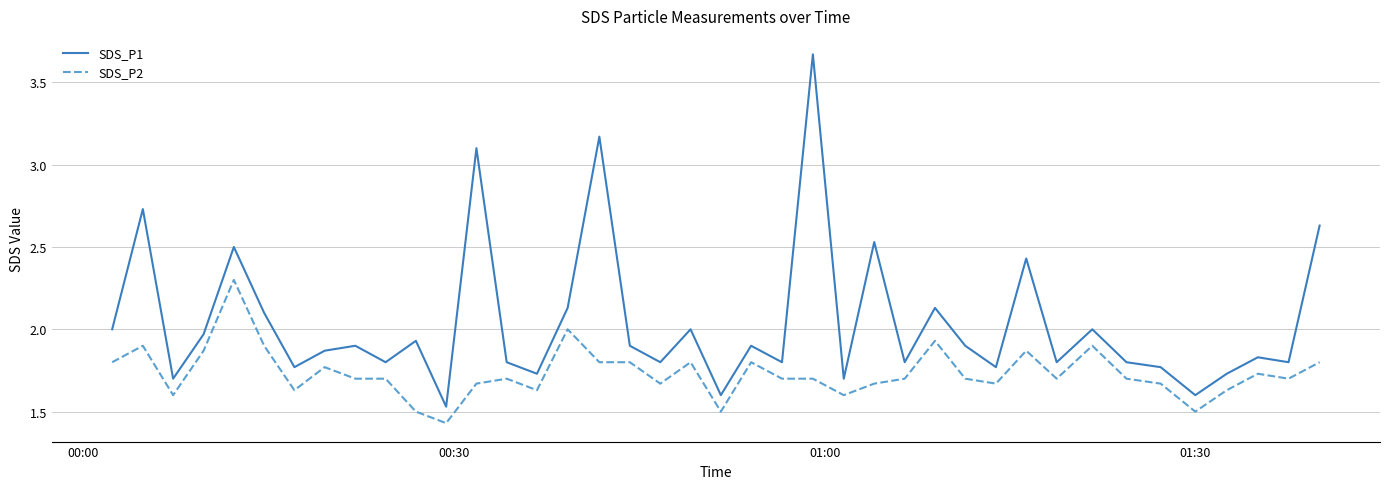

What is the difference between the maximum and minimum values in the SDS_P2 series?

0.9